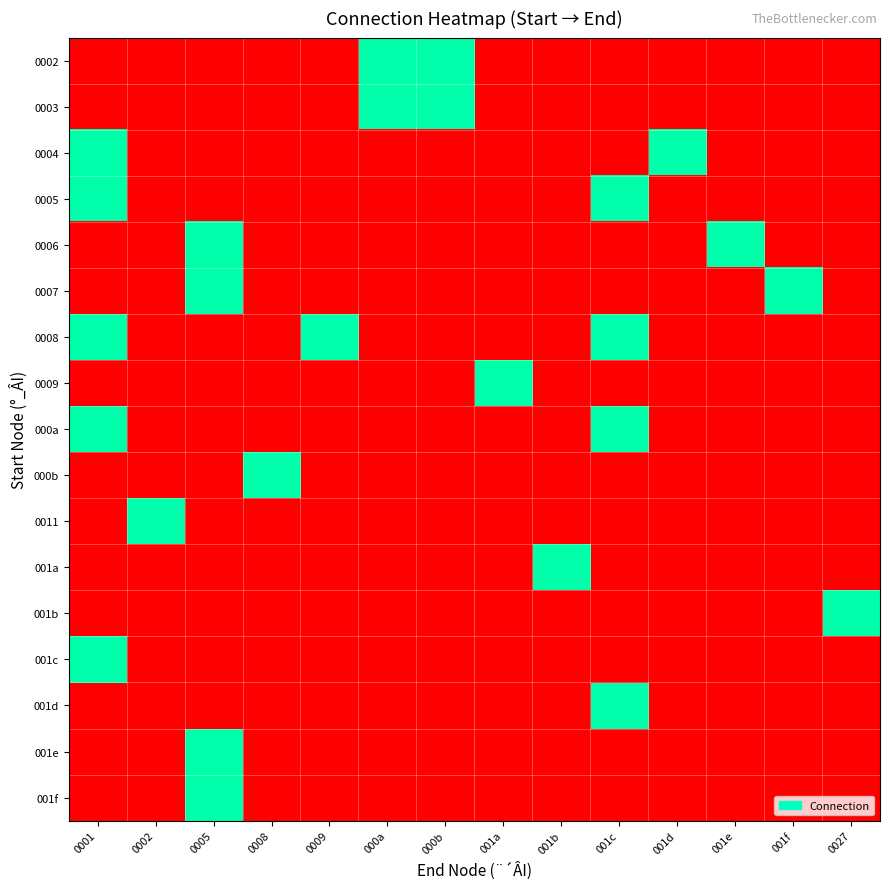

Count the number of data series in this chart.

17